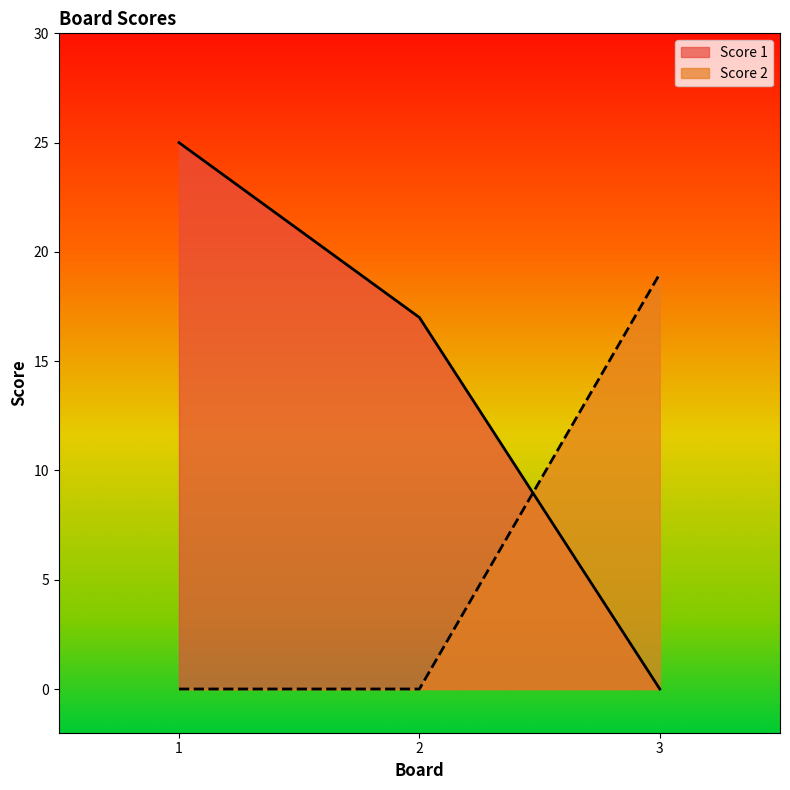

What is the value of the Score 1 point at the 2nd from the left?

17